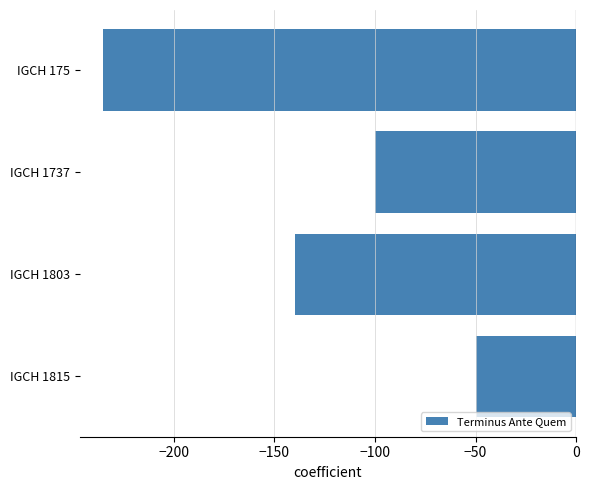

Count the number of data series in this chart.

1